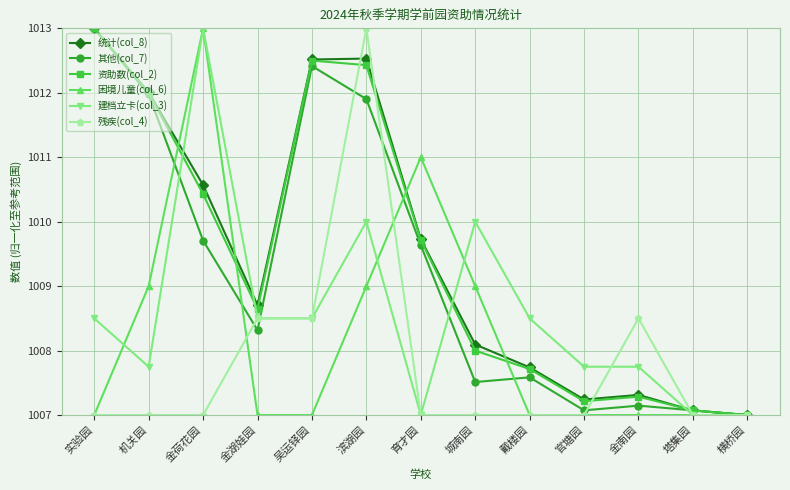

How many interior local valleys does the 其他(col_7) series have?

3